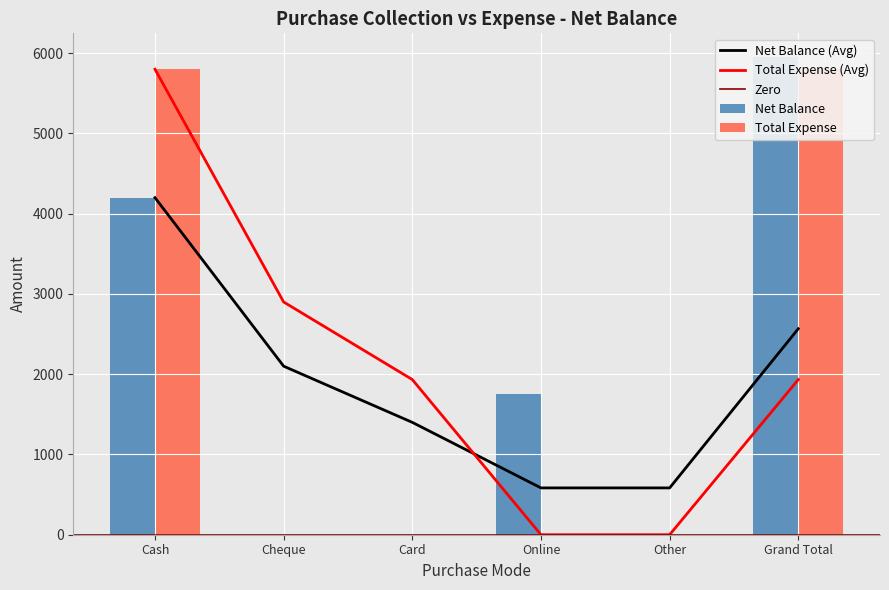

What is the total value across all series at Cash?

10000